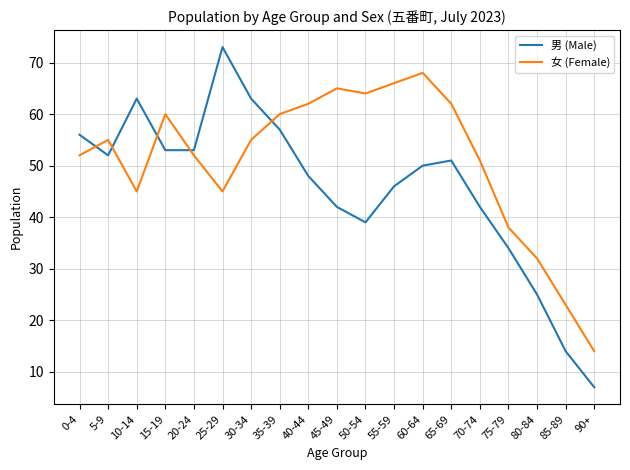

What position from the left is 65-69?

14